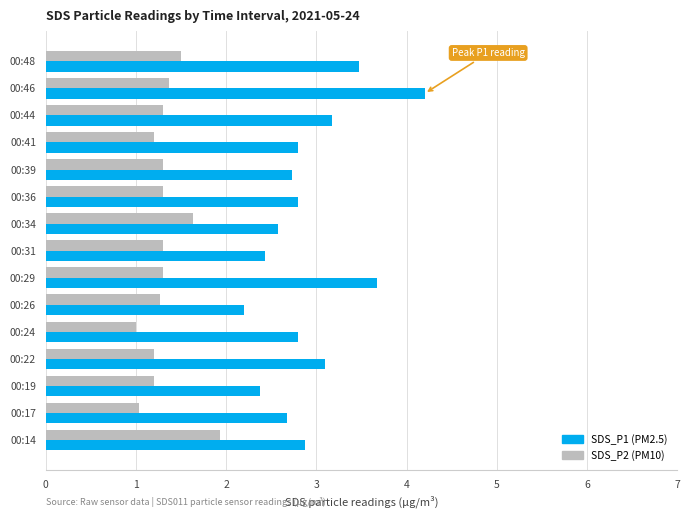

At which category is the sum across all series the highest?

00:46